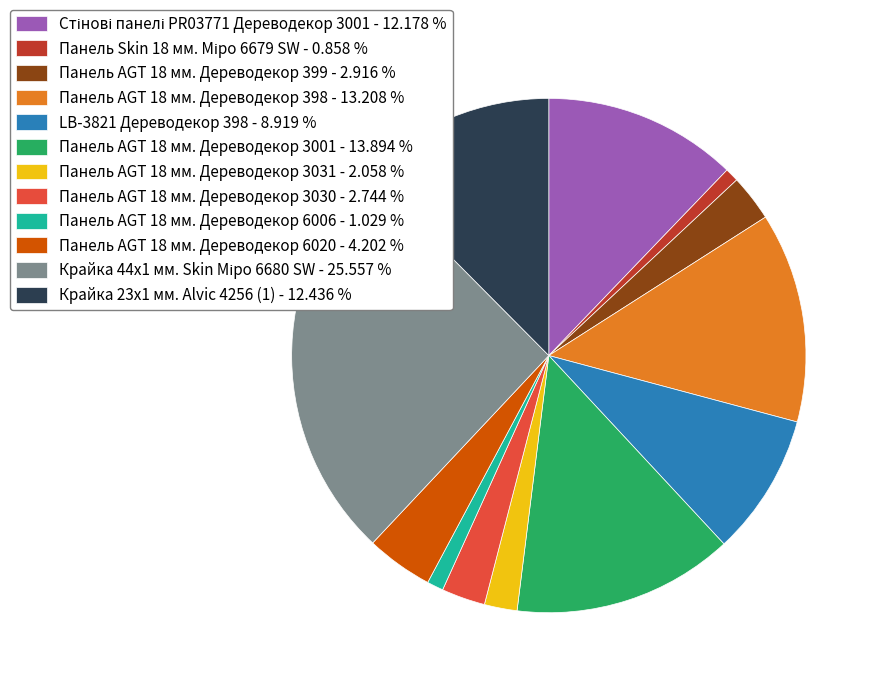

Approximately how many times larger is the value at Панель AGT 18 мм. Дереводекор 6020 - 4.202 % compared to Крайка 23x1 мм. Alvic 4256 (1) - 12.436 %?

0.3